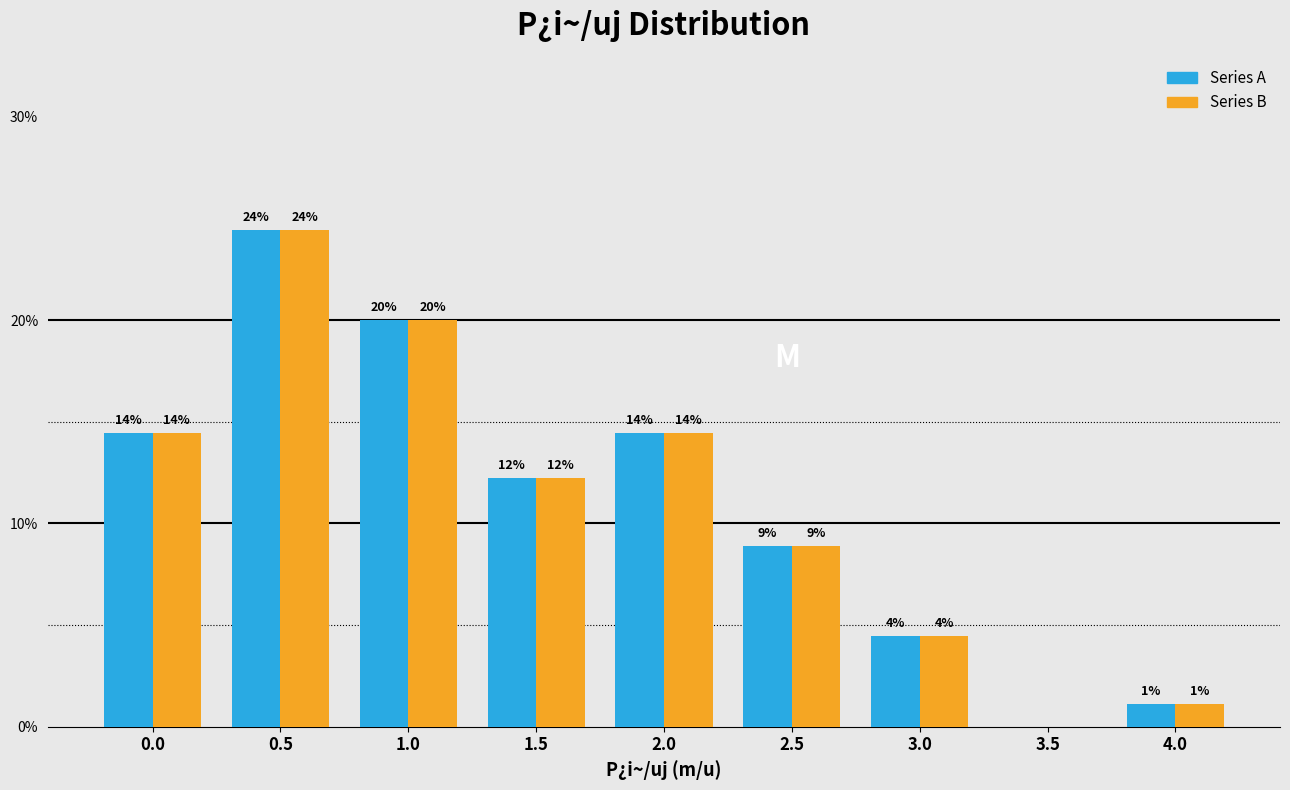

What are all the series names shown in the legend?

Series A, Series B